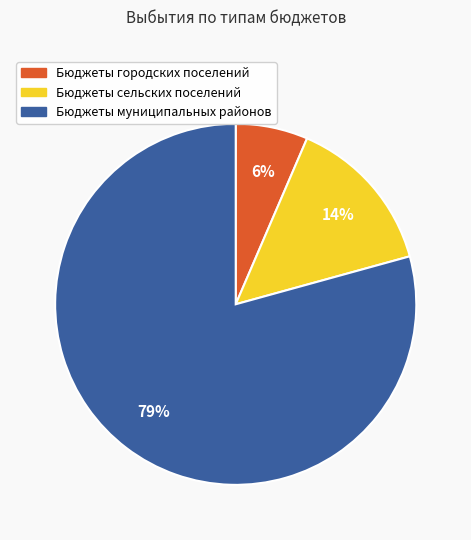

Is Бюджеты сельских поселений the majority of the pie?

No